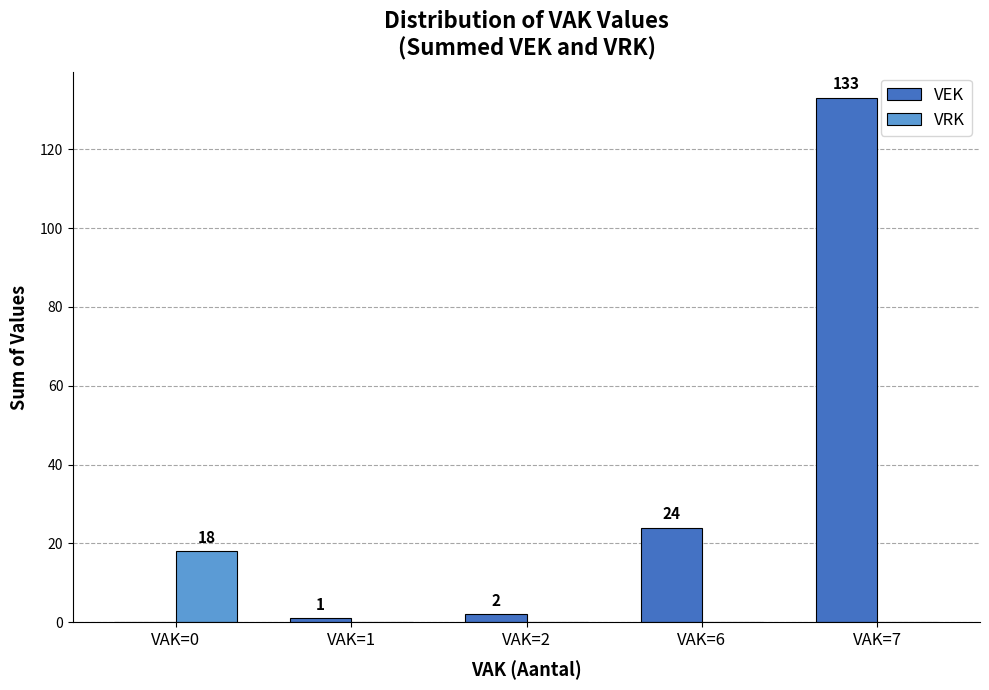

Which series has the largest total across all categories?

VEK